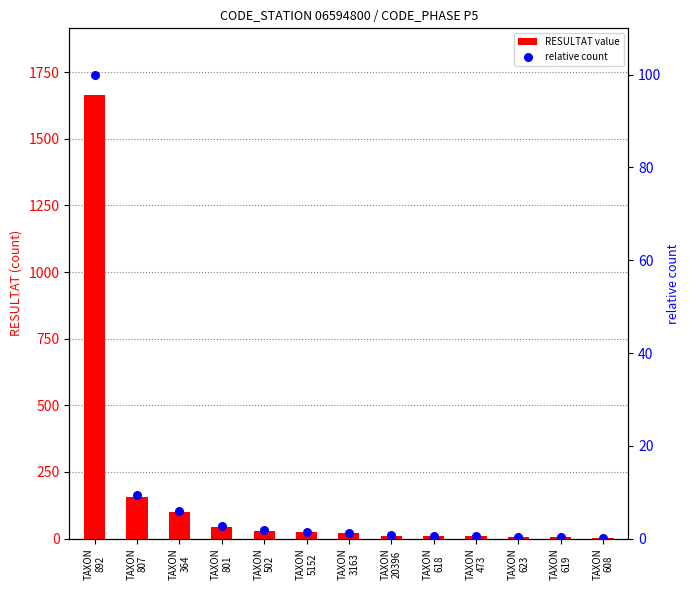

At how many categories does at least one series exceed 1228?

1